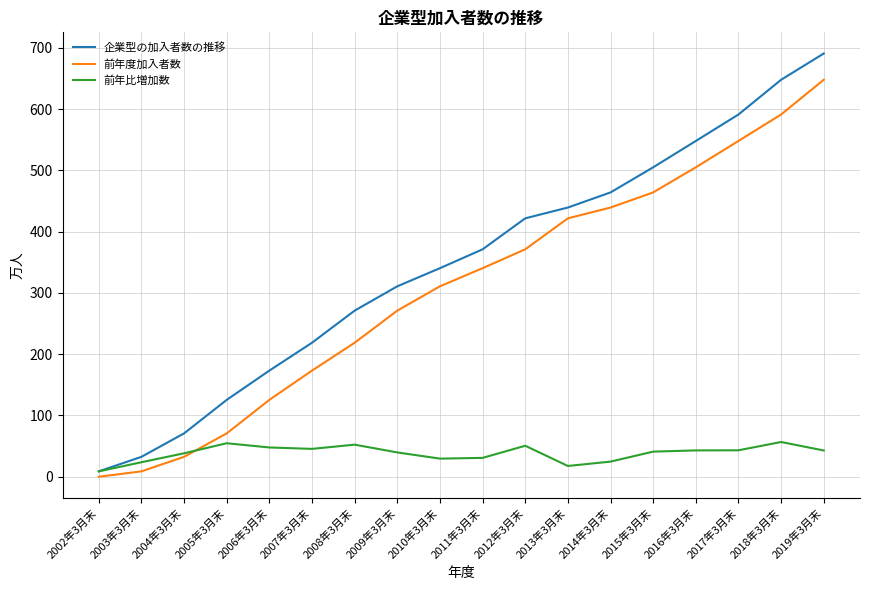

In 前年比増加数, how many points are higher than both neighbors (excluding endpoints)?

4